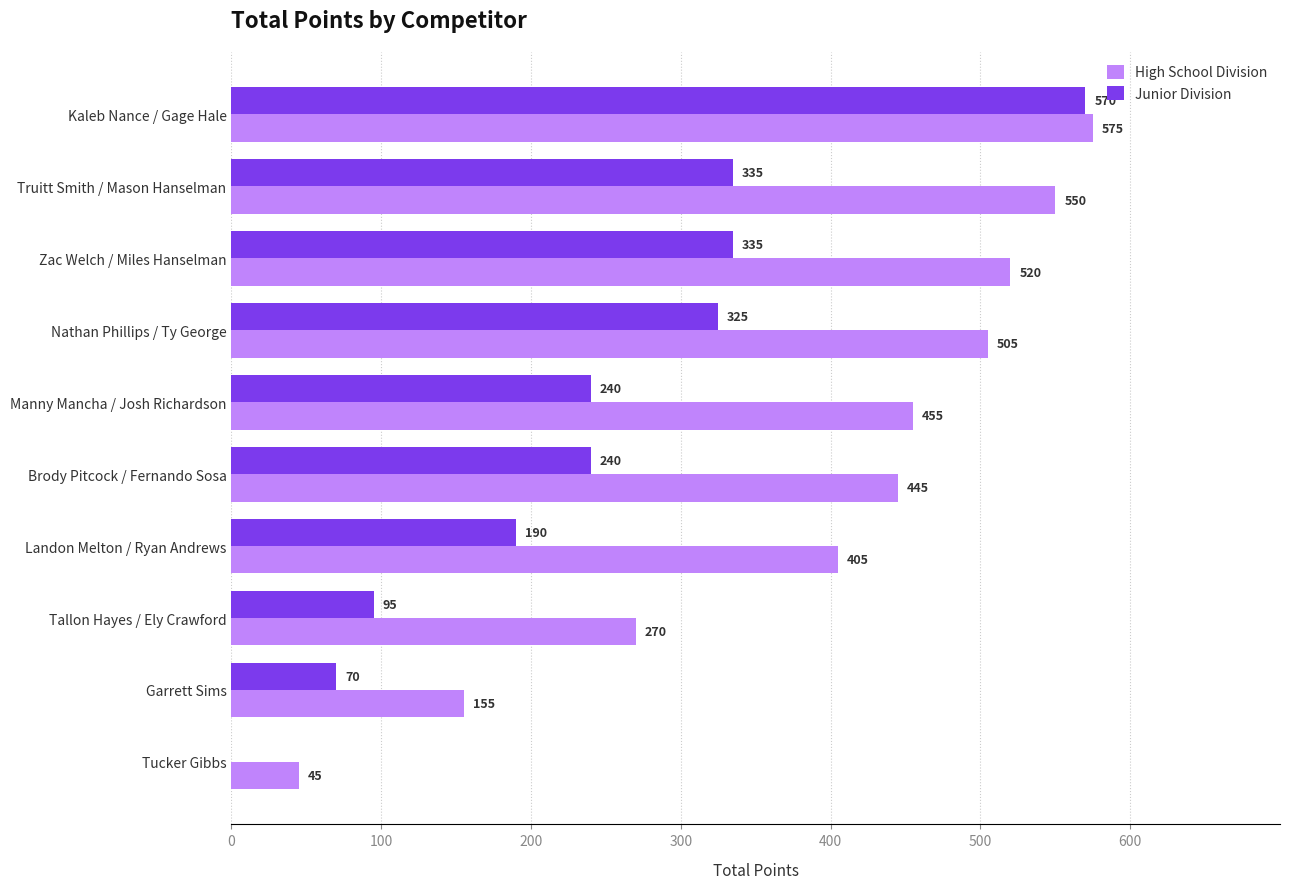

Which series changed the most between Brody Pitcock / Fernando Sosa and Tallon Hayes / Ely Crawford?

High School Division